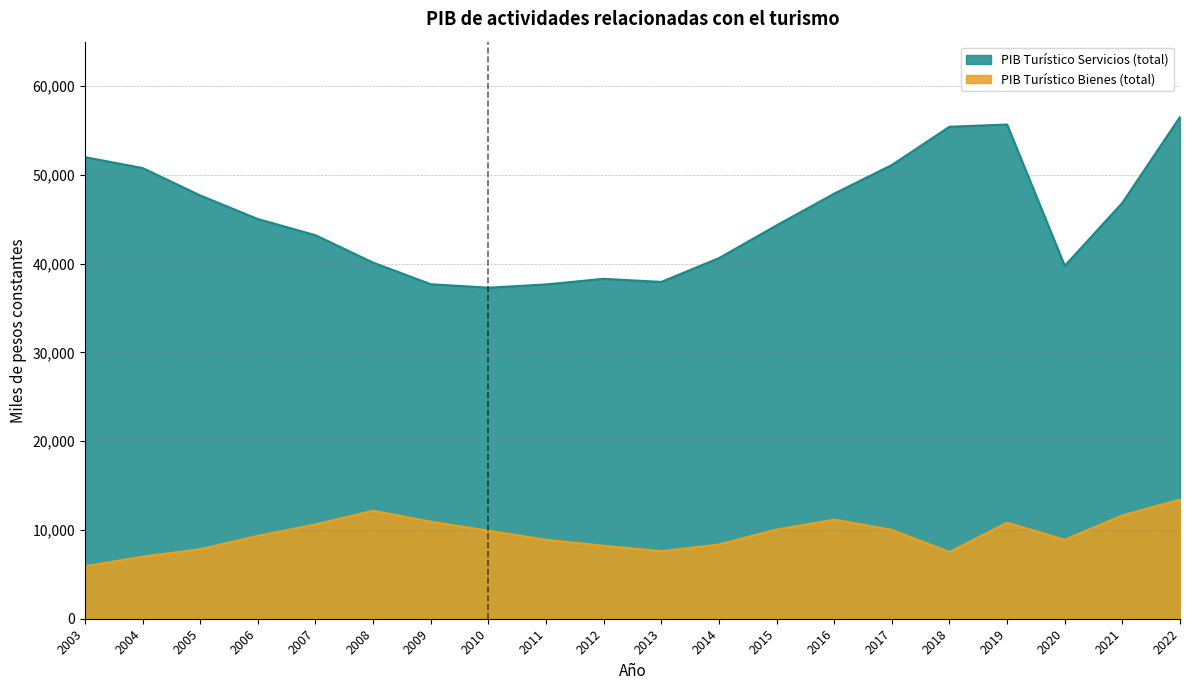

What is the sum of all PIB Turístico Servicios (total) values?

905935.9